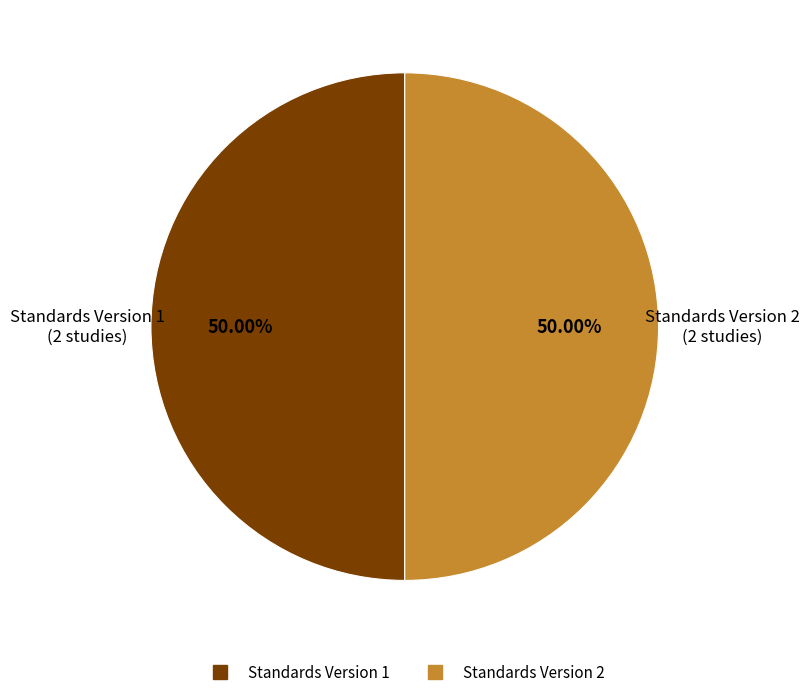

To the nearest percent, what is the average slice percentage?

50%